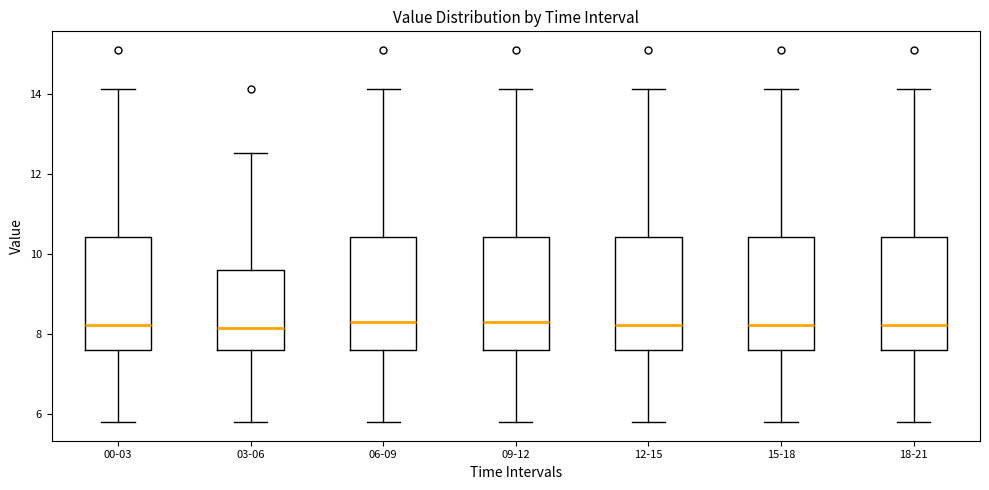

Where does the upper whisker of the box for 06-09 end on the y-axis? The values are not printed on the chart, so give them approximately, as read against the axis.

14.2